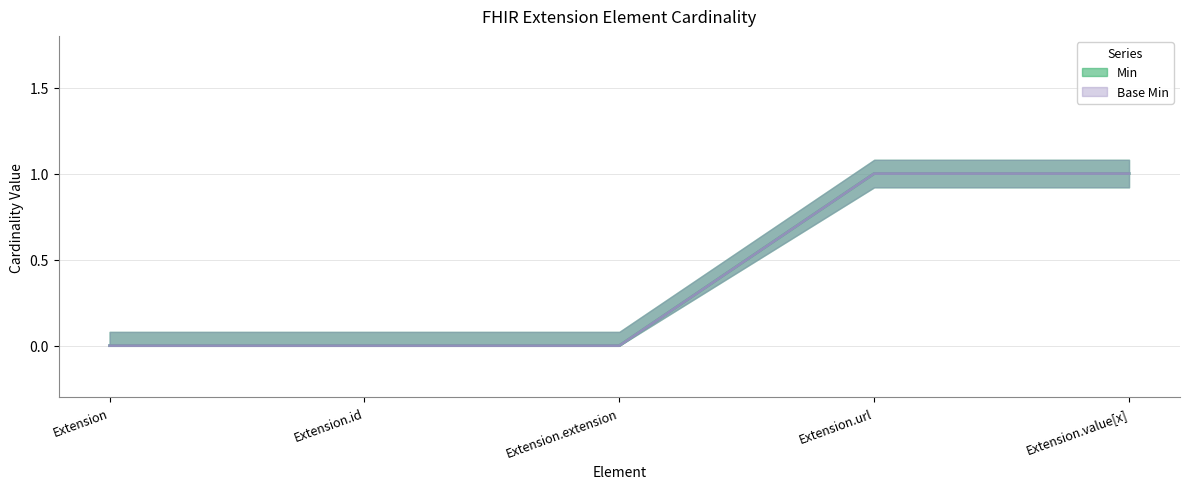

How many values in the Base Min (line) series exceed 0?

2